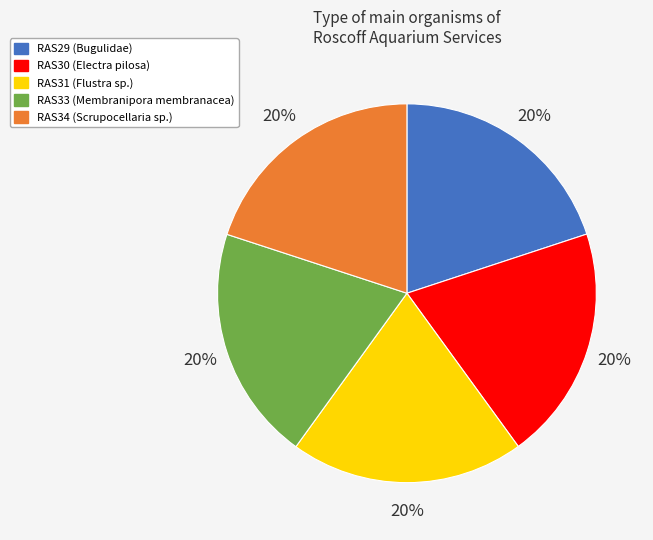

To the nearest percent, what portion does RAS31 represent?

20%